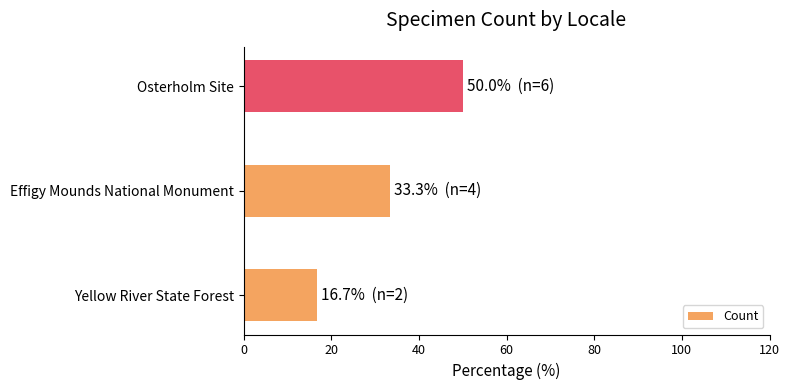

What is the greatest value displayed?

50.0